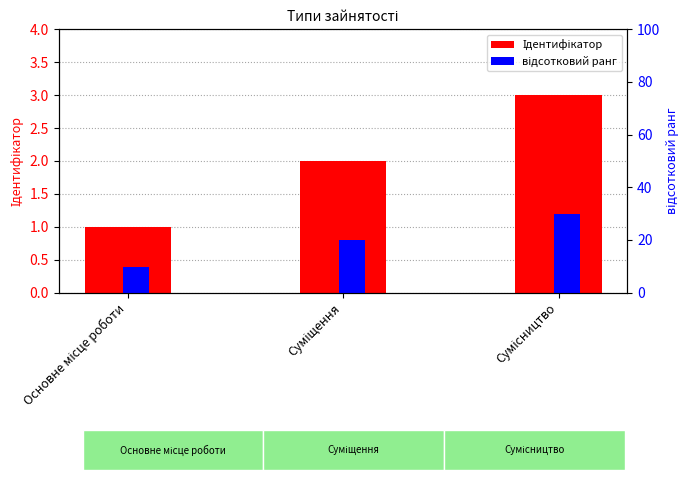

Reading right to left, transcribe all the data shown in this chart.

Ідентифікатор: Сумісництво=3.0	Суміщення=2.0	Основне місце роботи=1.0
відсотковий ранг: Сумісництво=30.0	Суміщення=20.1	Основне місце роботи=9.9